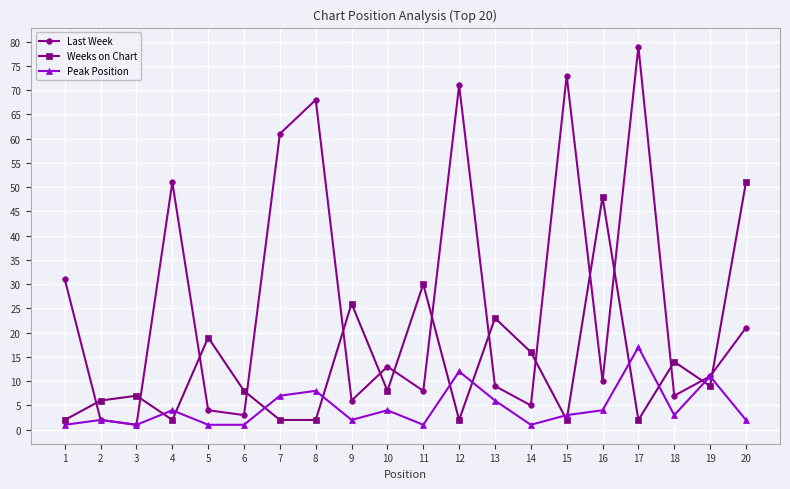

How many lines are shown in the chart?

3